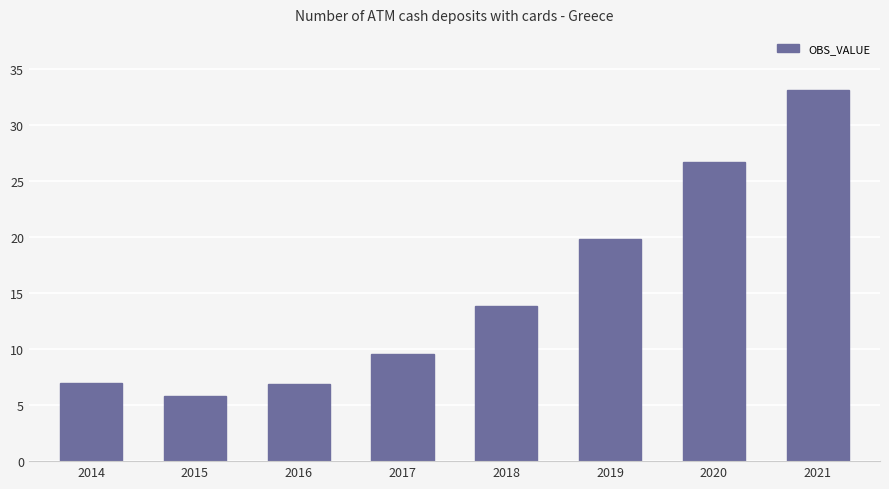

At which category does the chart reach its minimum across all series?

2015